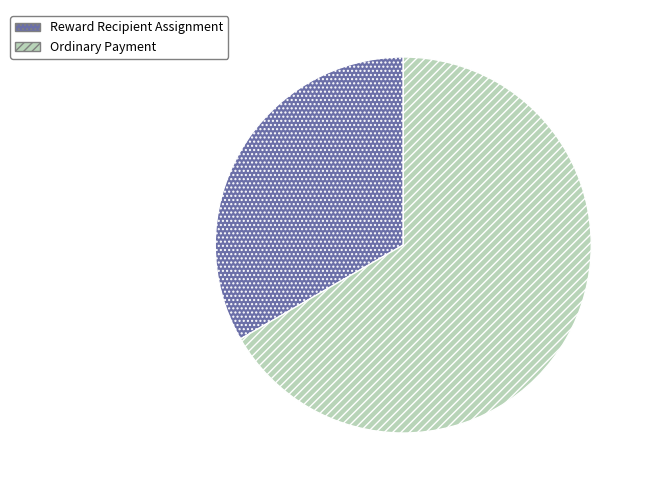

Which category has the smallest portion of the pie?

Reward Recipient Assignment